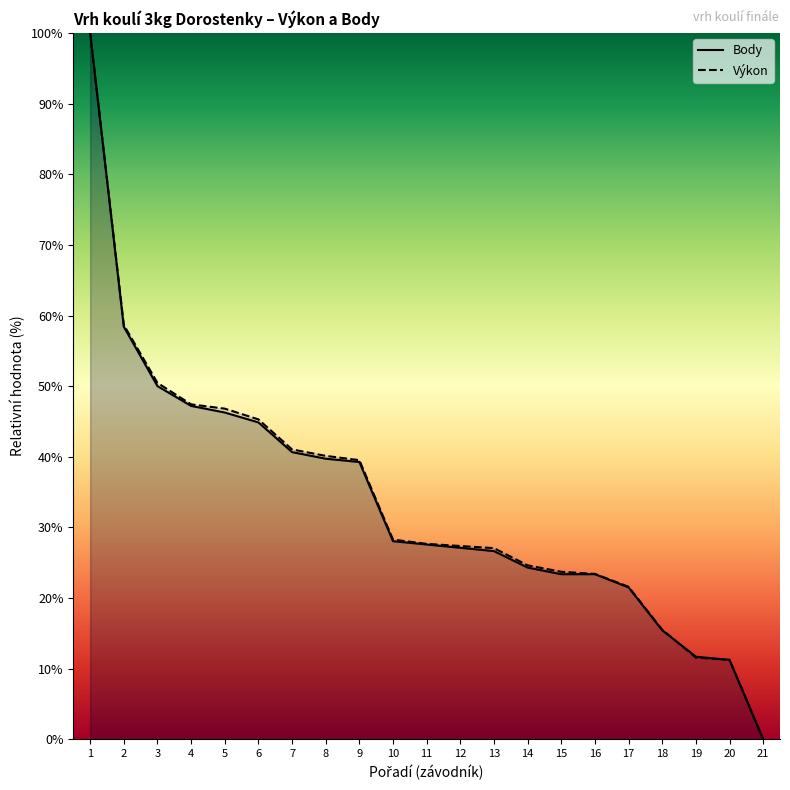

Reading right to left, what are all the values shown in this chart?

Body: 21=0.0	20=11.2	19=11.7	18=15.4	17=21.5	16=23.4	15=23.4	14=24.3	13=26.6	12=27.1	11=27.6	10=28.0	9=39.3	8=39.7	7=40.7	6=44.9	5=46.3	4=47.2	3=50.0	2=58.4	1=100.0
Výkon: 21=0.0	20=11.2	19=11.6	18=15.5	17=21.6	16=23.4	15=23.7	14=24.6	13=27.1	12=27.4	11=27.7	10=28.3	9=39.5	8=40.1	7=41.0	6=45.3	5=46.8	4=47.4	3=50.5	2=58.7	1=100.0